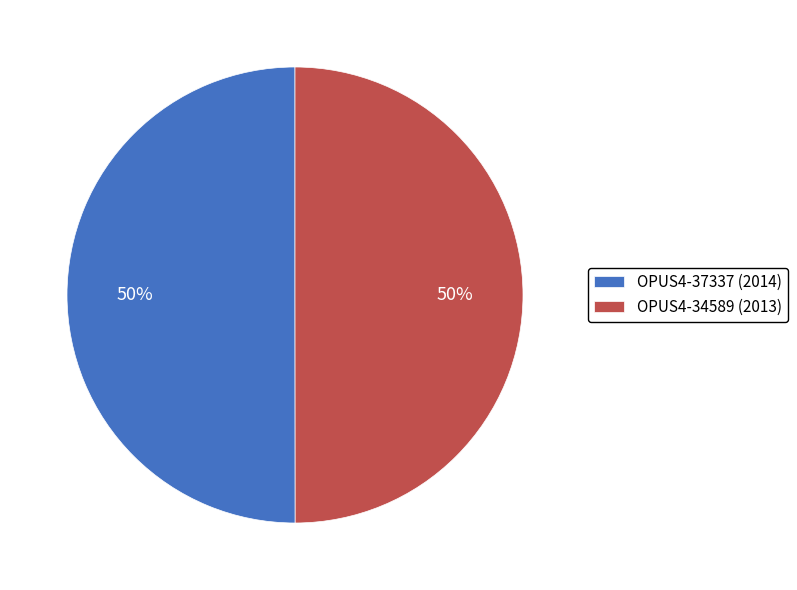

Combined, do OPUS4-37337 (2014) and OPUS4-34589 (2013) account for over 50%?

Yes